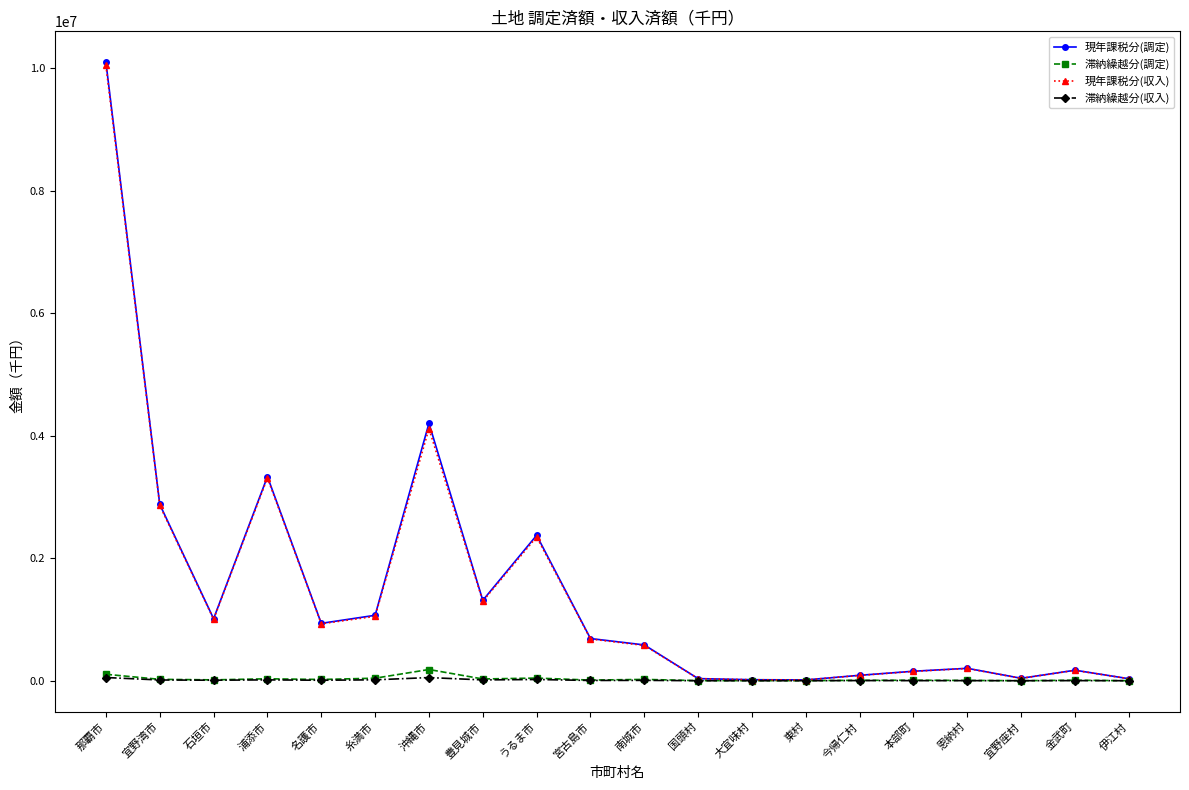

Which series changed the most between 宜野湾市 and 沖縄市?

現年課税分(調定)